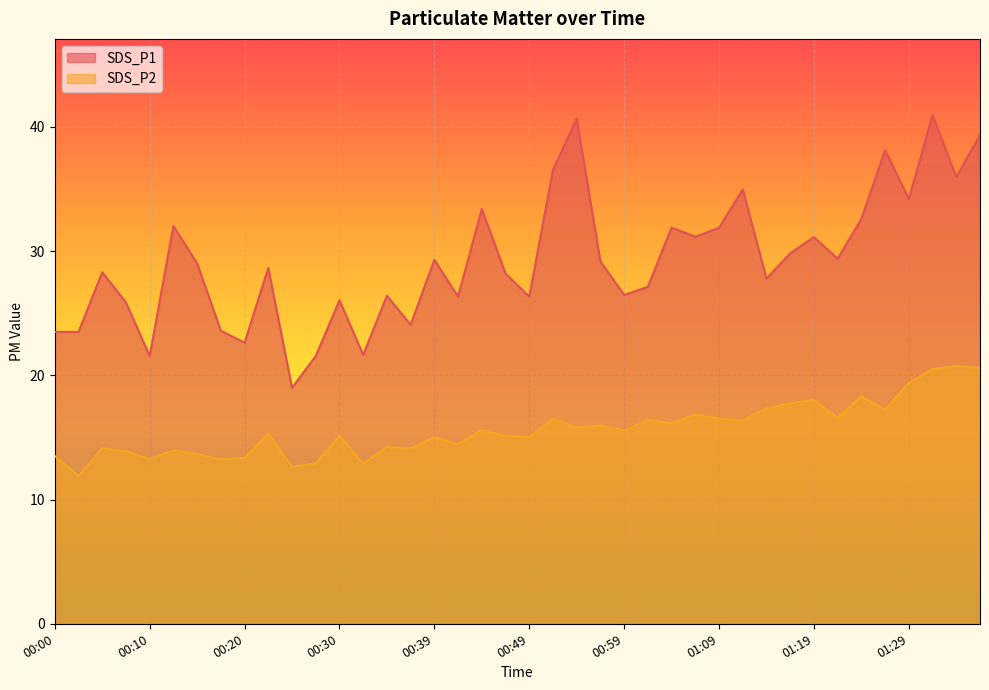

What are all the series names shown in the legend?

SDS_P1, SDS_P2